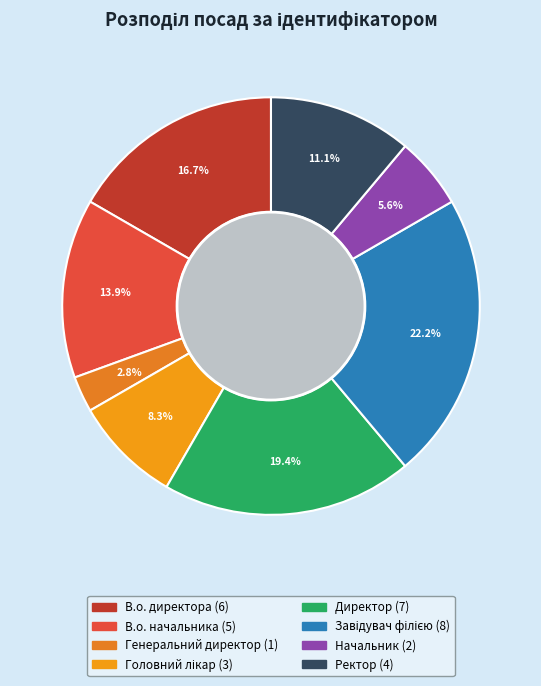

What percentage is the Ректор slice, to the nearest percent?

11%